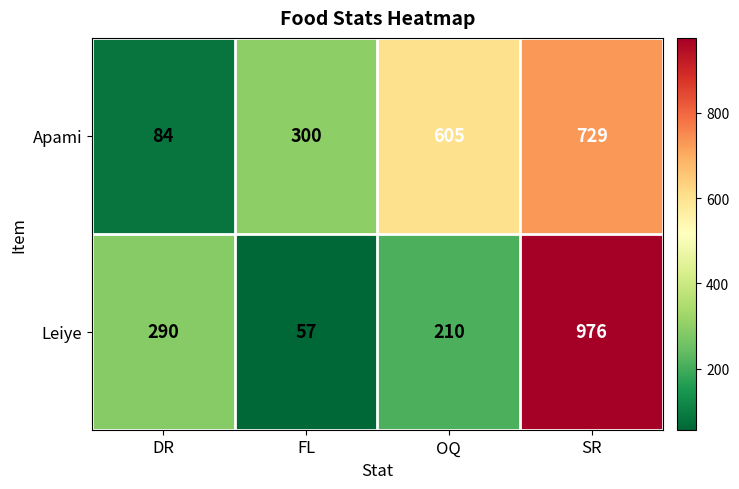

Reading left to right, transcribe all the data shown in this chart.

Apami: 84	300	605	729
Leiye: 290	57	210	976